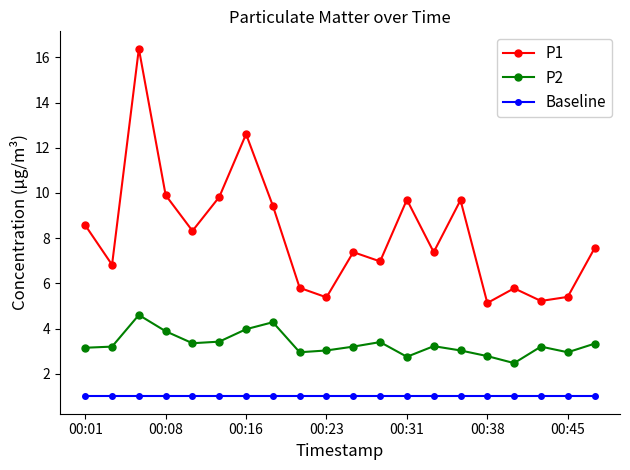

Which series has the largest range (max minus min)?

P1